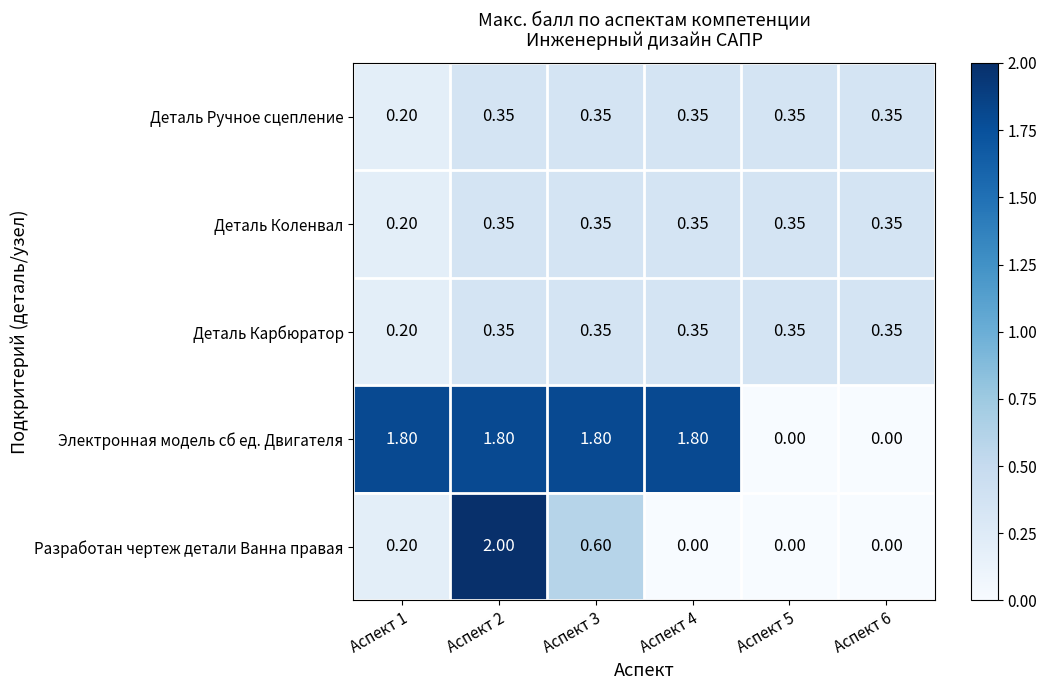

What is the maximum value shown in the chart?

2.0